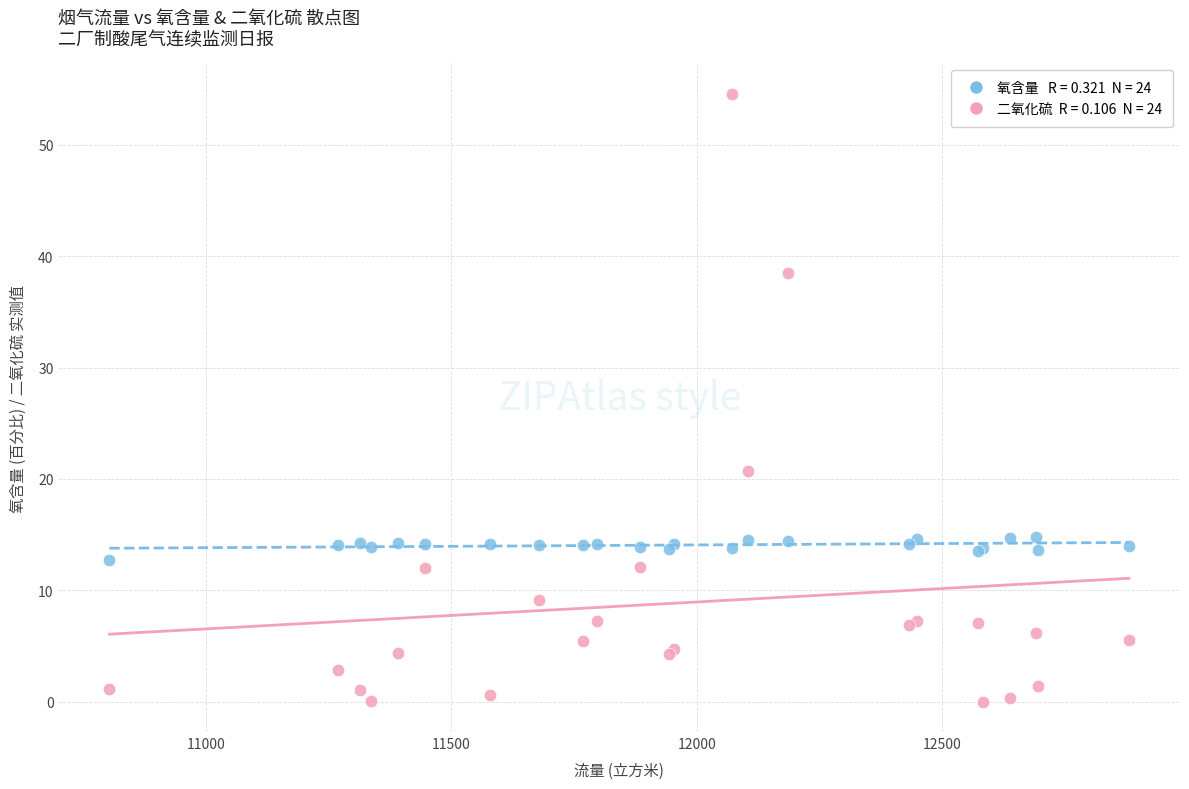

Across all series, what Y value is closest to 27?

20.7